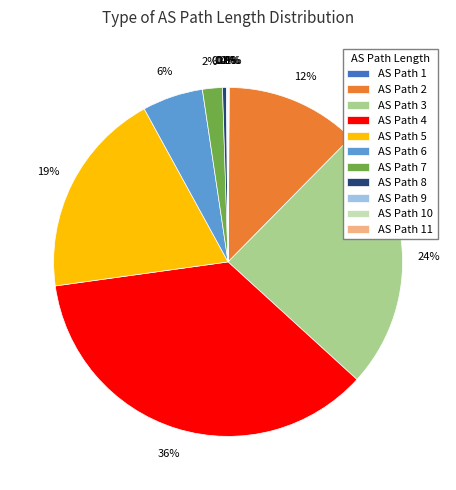

What is the largest slice in the pie chart?

AS Path 4